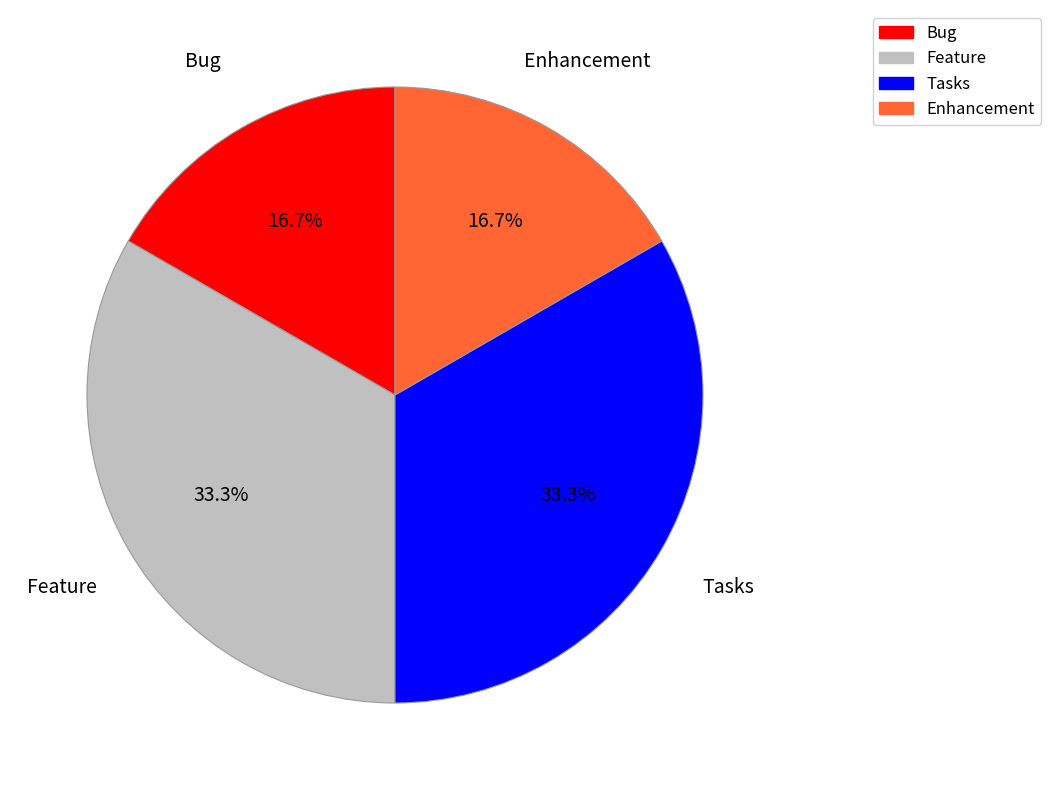

To the nearest percent, what is the difference between the largest and smallest slice percentages?

17%